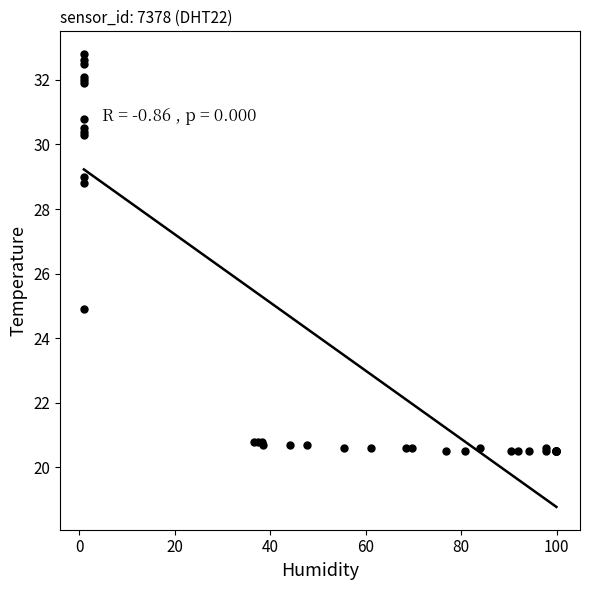

What Y value in the scatter plot is closest to 26?

24.9